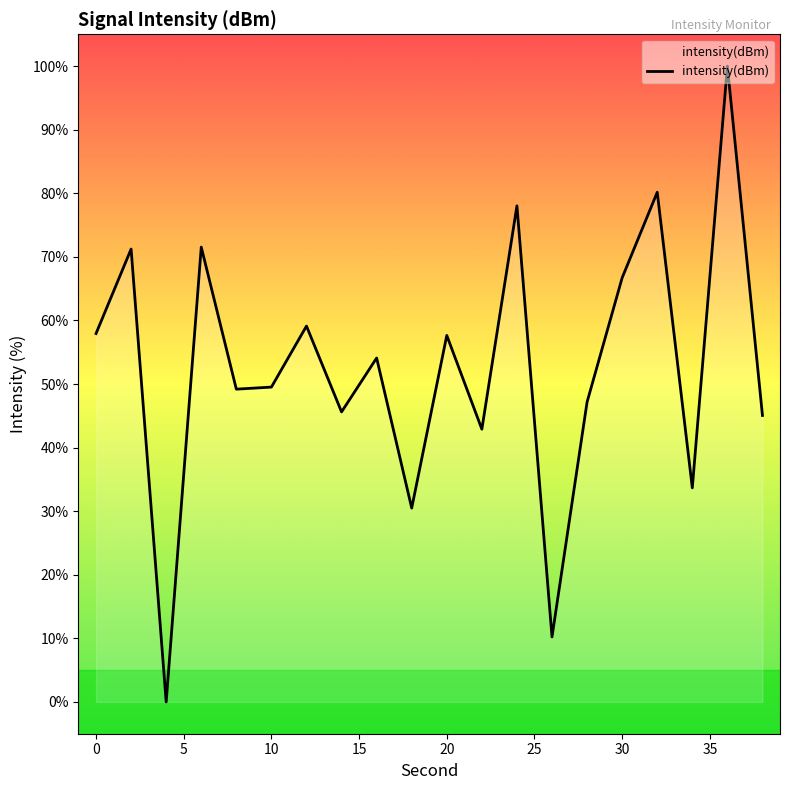

What is the difference between the maximum and minimum values?

100.0